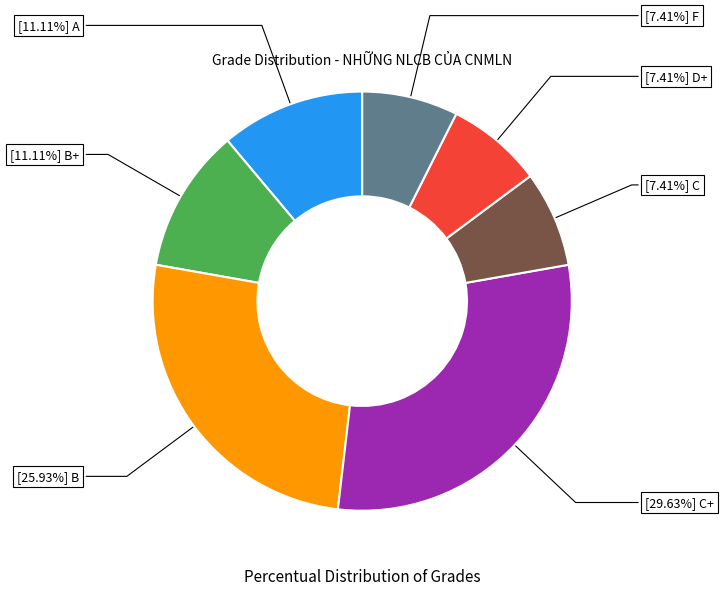

Is there a majority slice in this chart?

No